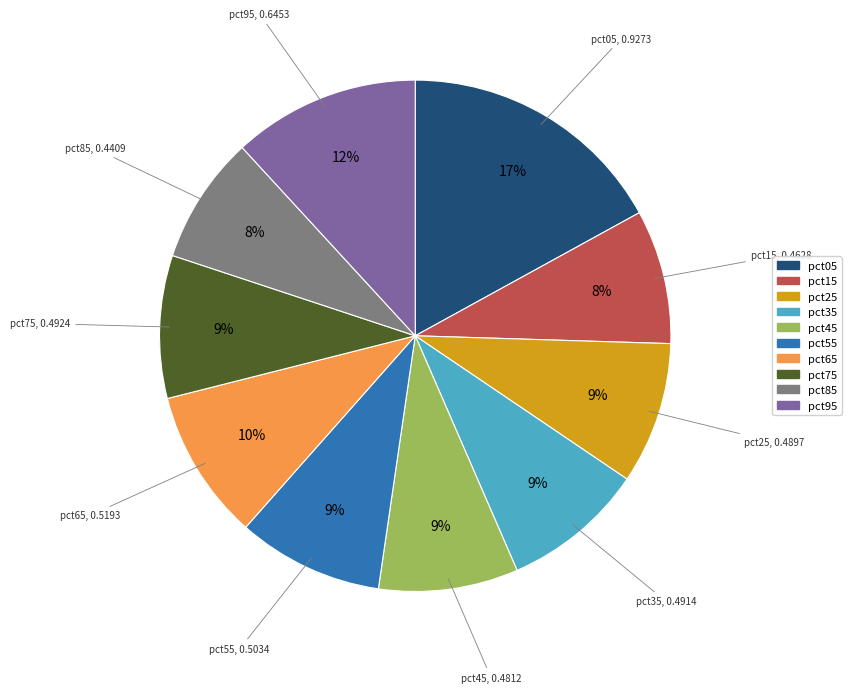

Do pct05 and pct45 together represent more than half of the pie?

No